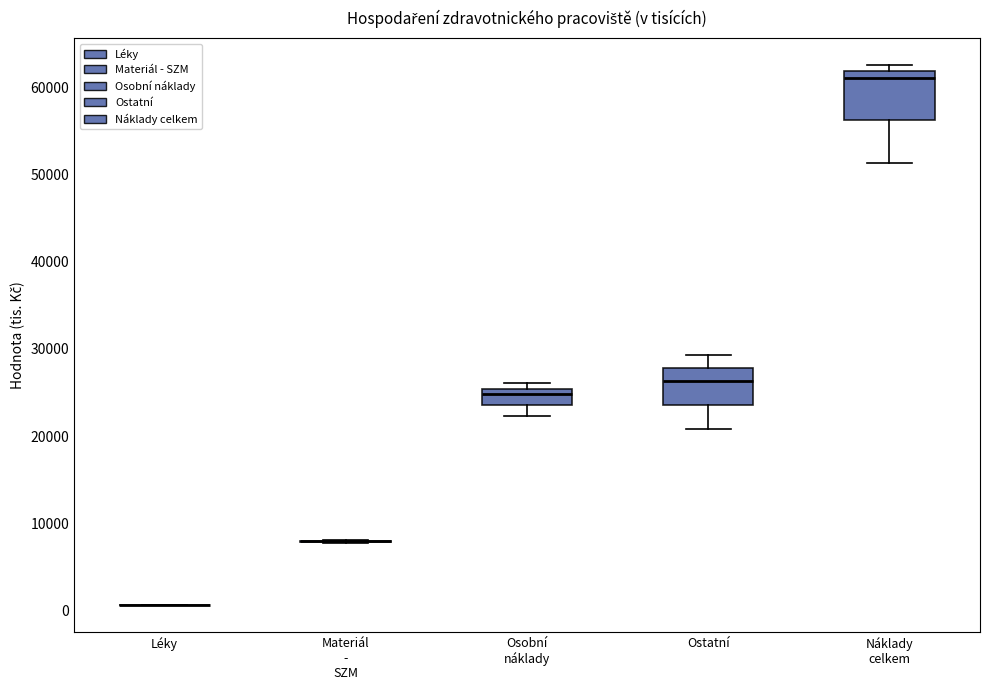

Which box is the tallest, from its lower edge to its upper edge?

Náklady celkem